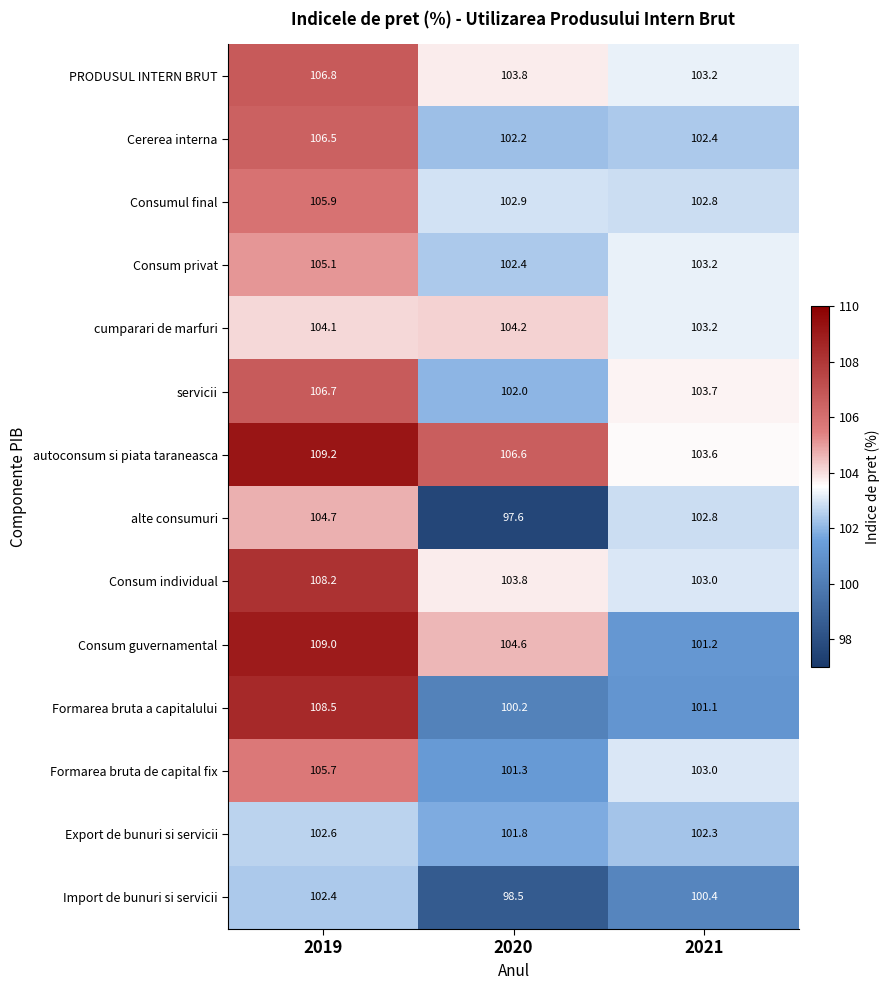

Which series has the largest total across all categories?

autoconsum si piata taraneasca